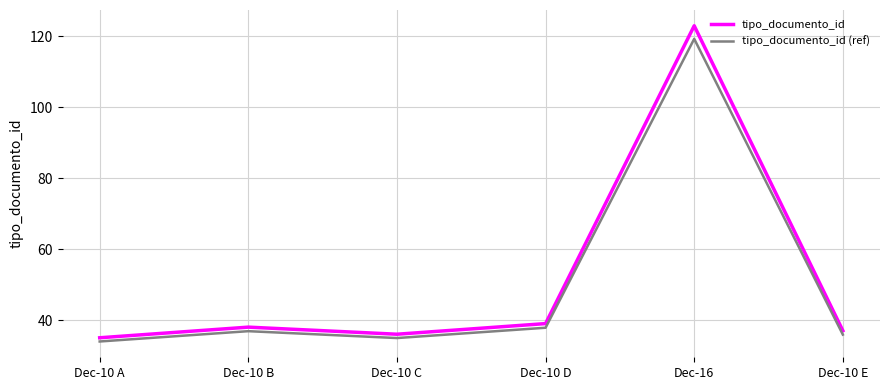

What is the difference between the second highest and minimum values in the tipo_documento_id (ref) series?

3.9